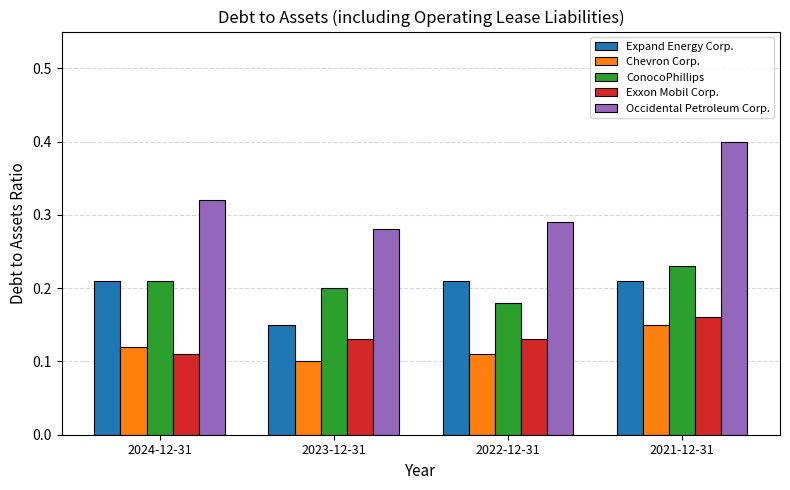

How many series are shown in this chart?

5